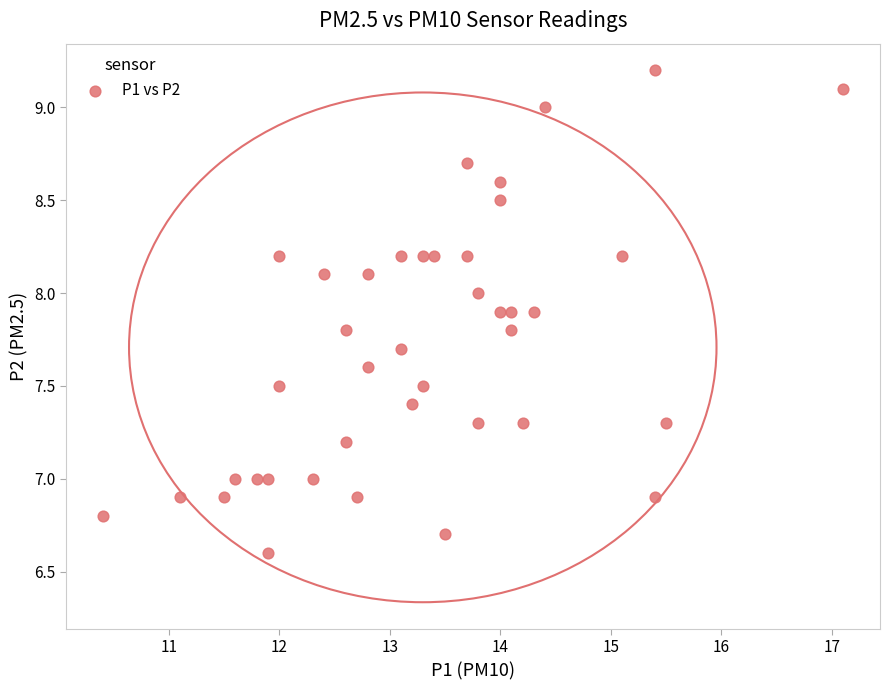

What is the range of X values (max minus min)?

6.7